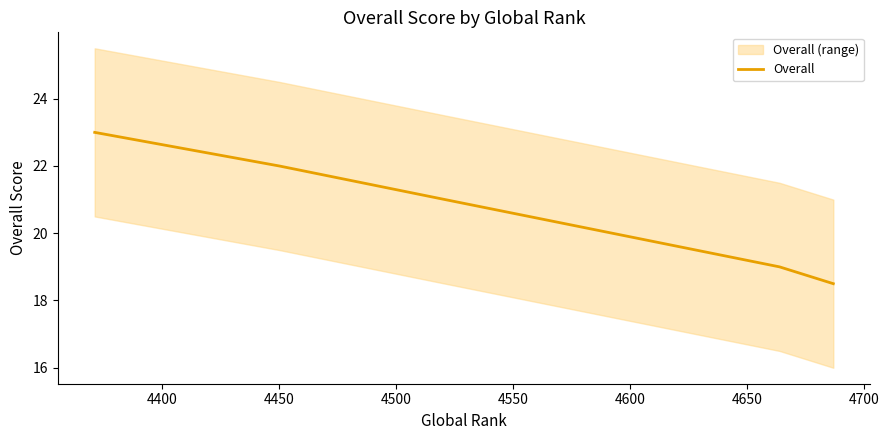

Is this an area chart (filled region under the line)?

No